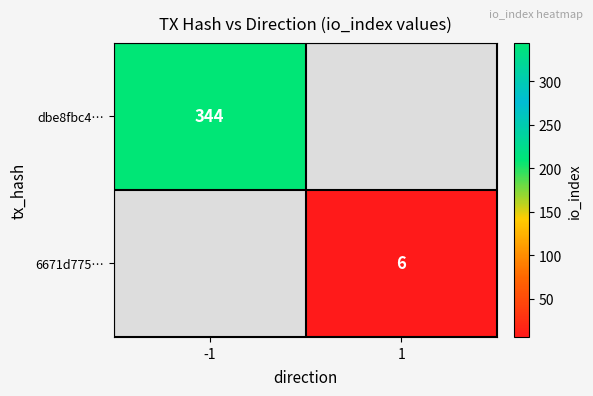

Is the value of dbe8fbc4… at -1 greater than the value of 6671d775… at 1?

Yes